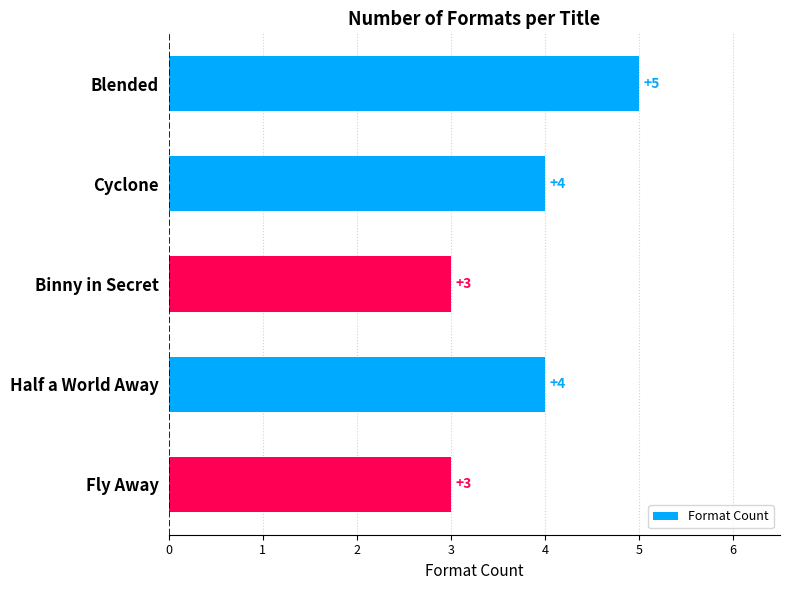

How many bars are there in total?

5